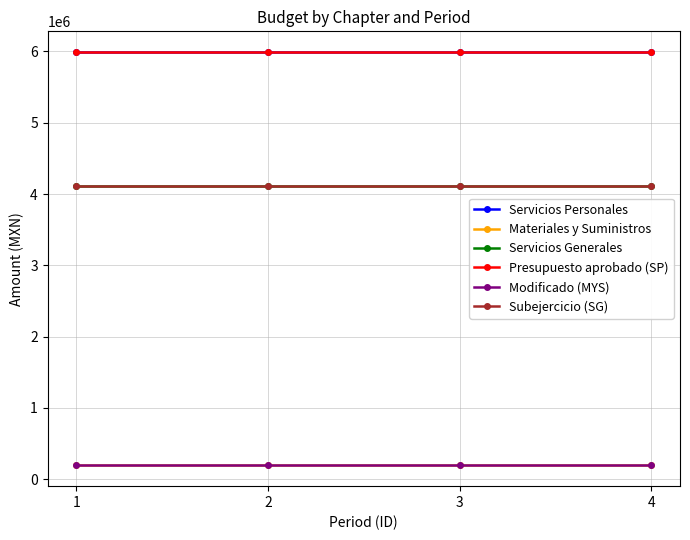

Is the value of Servicios Personales at 1 greater than the value of Servicios Generales at 2?

Yes